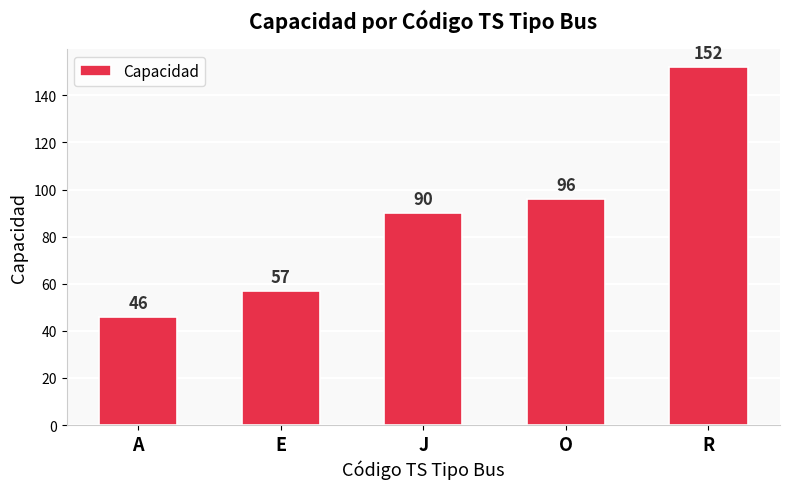

The value at A is 46. True or false?

True